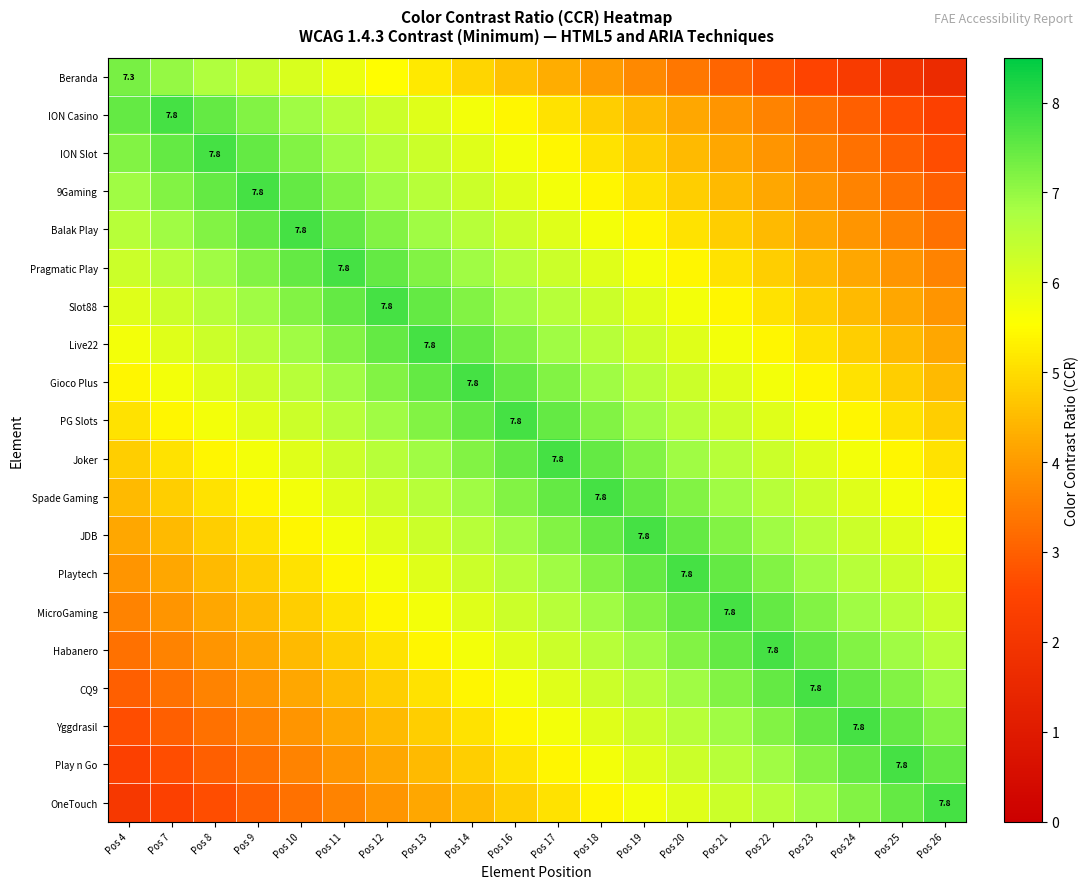

What is the sum of all Joker values?

126.0